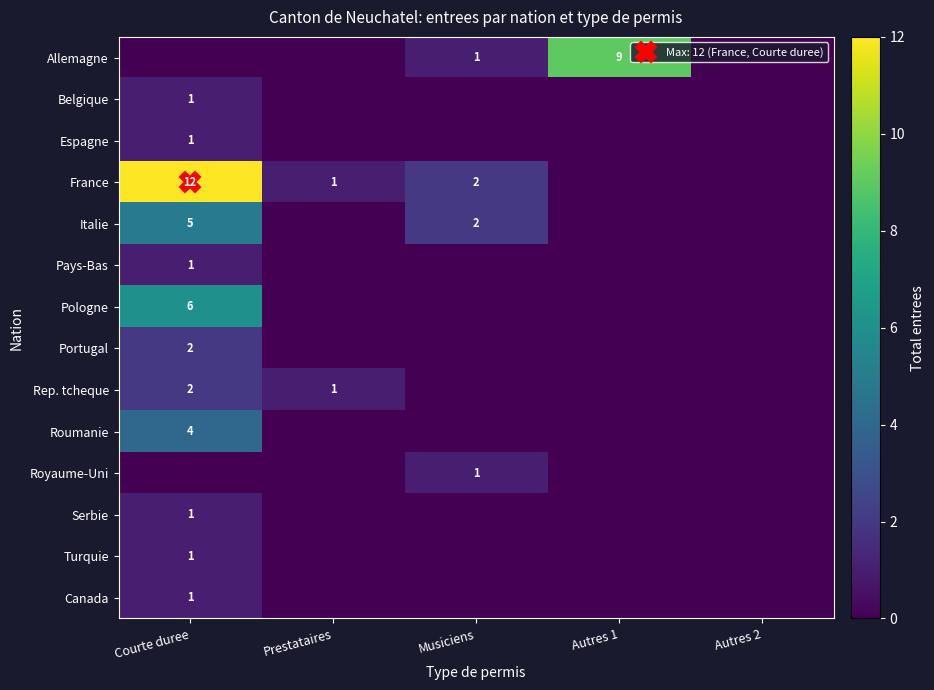

What is the difference between the highest and lowest values at Autres 1?

9